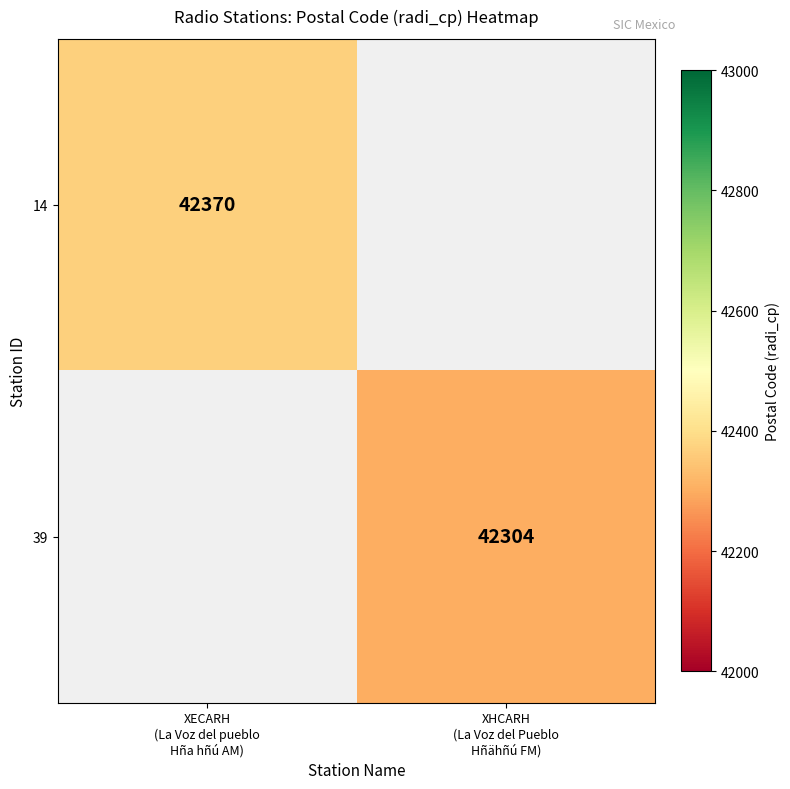

Is it true that 14 equals 42370.0 at XECARH (La Voz del pueblo Hña hñú AM)?

True